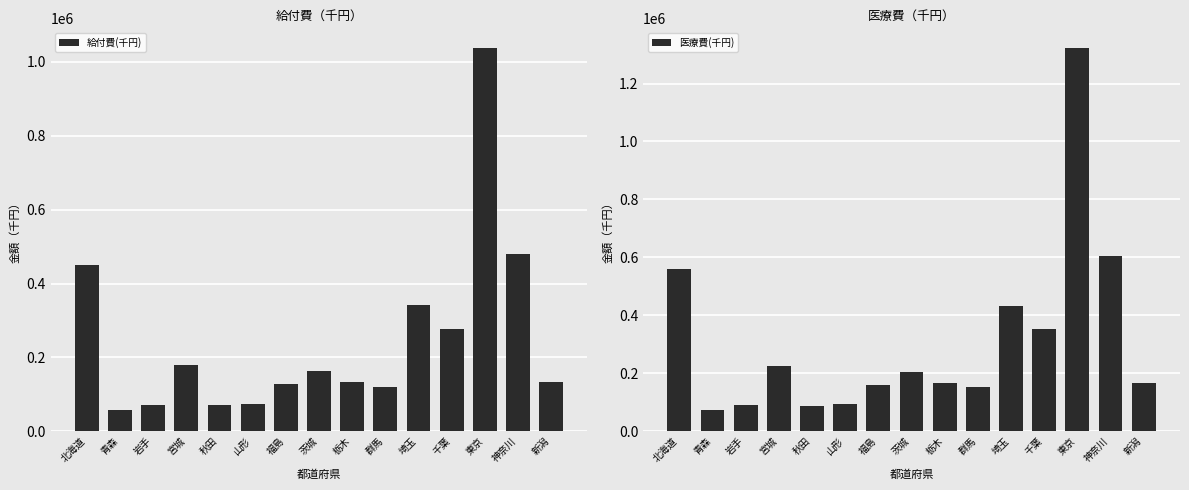

What is the spread (max minus min) of values at 山形?

18654.8